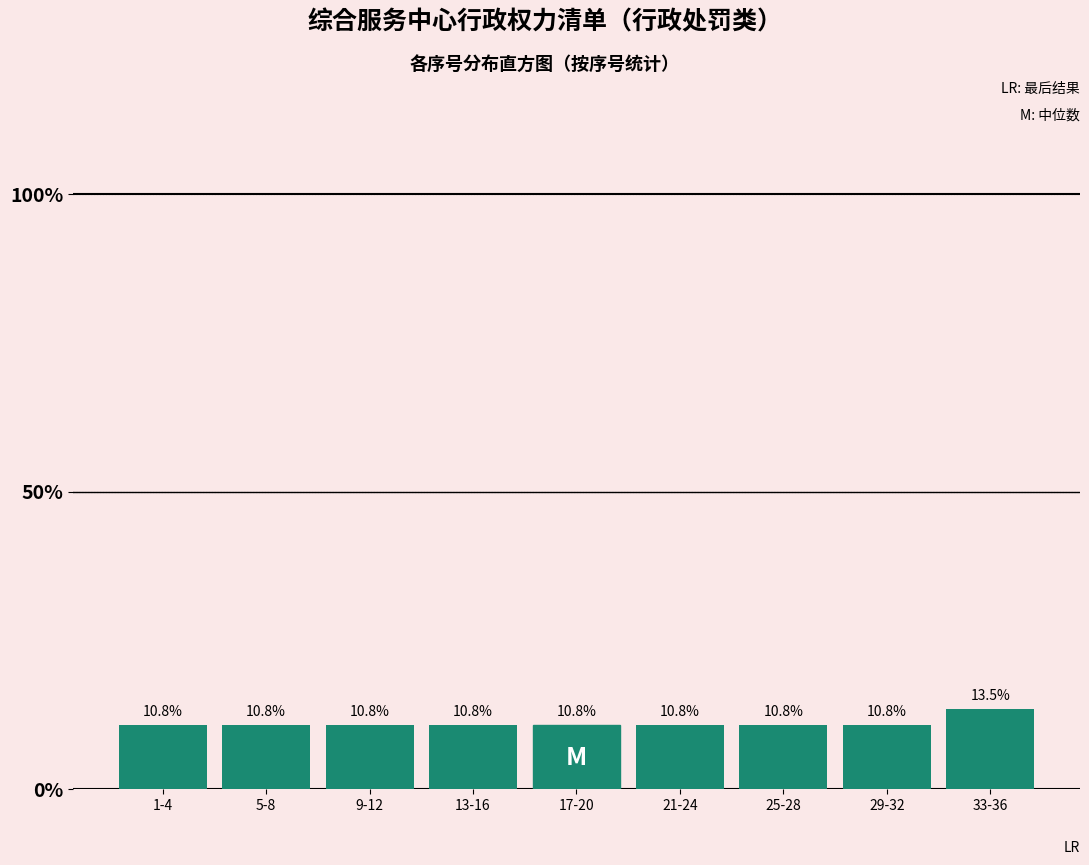

Reading left to right, transcribe all the data shown in this chart.

1-4=10.8	5-8=10.8	9-12=10.8	13-16=10.8	17-20=10.8	21-24=10.8	25-28=10.8	29-32=10.8	33-36=13.5